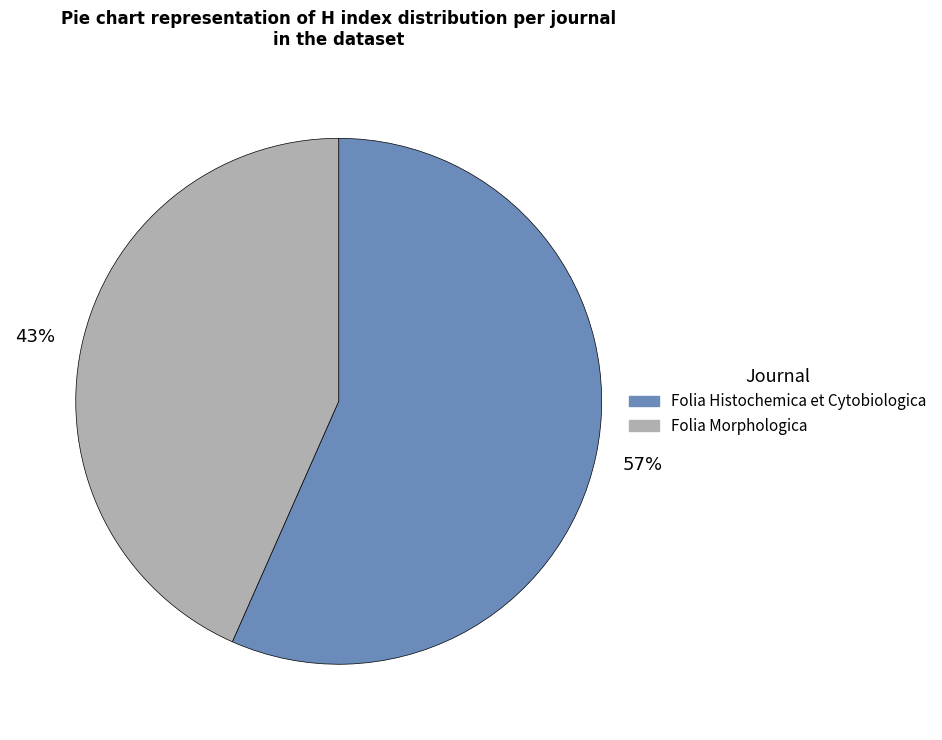

Do Folia Morphologica and Folia Histochemica et Cytobiologica together represent more than half of the pie?

Yes